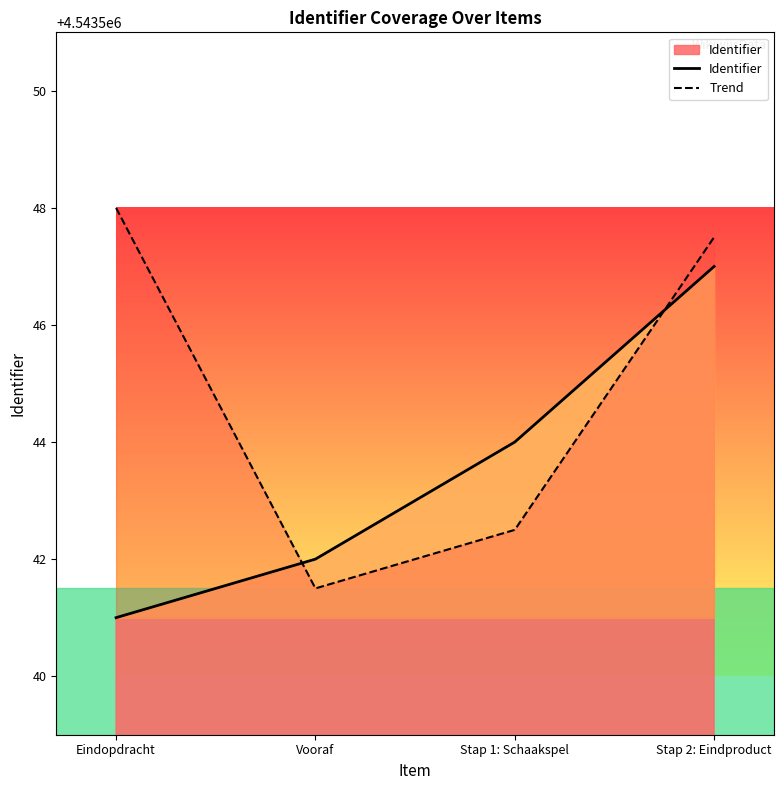

Reading right to left, what are all the values shown in this chart?

Identifier: 4543547.0	4543544.0	4543542.0	4543541.0
Trend: 4543547.5	4543542.5	4543541.5	4543548.0